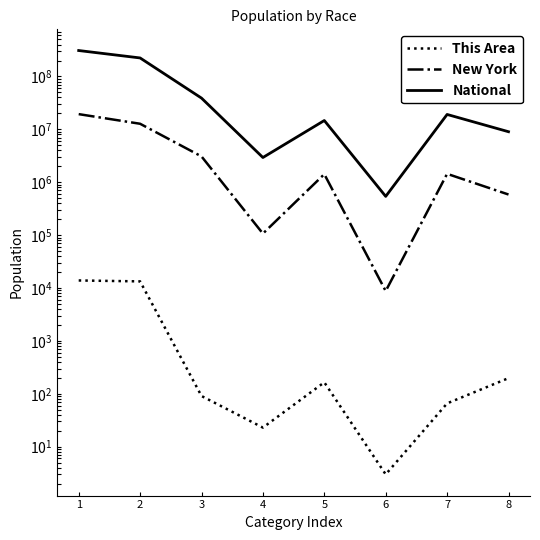

At which label is National closest to 154642775?

2